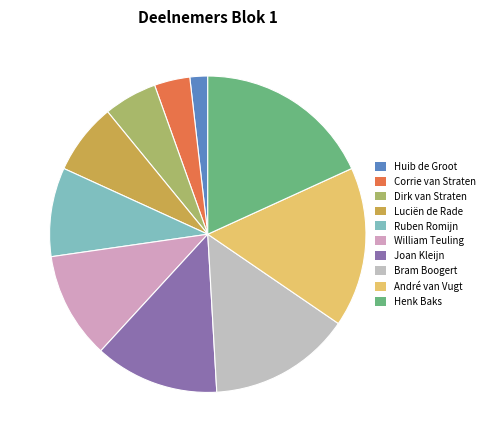

Between Dirk van Straten and André van Vugt, which is larger?

André van Vugt